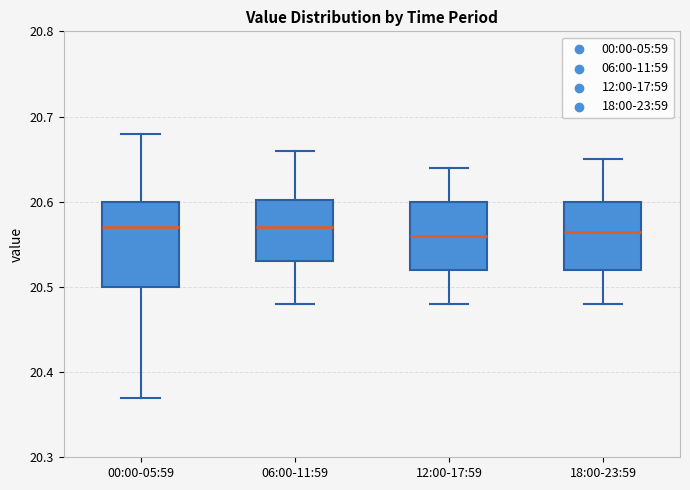

Reading left to right, read every box against the y-axis: the position of its median line, the range the box covers, and the ends of its whiskers. The values are not printed on the chart, so give them approximately, as read against the axis.

00:00-05:59: median 20.57, box 20.50 to 20.60, whiskers 20.37 to 20.68
06:00-11:59: median 20.57, box 20.53 to 20.60, whiskers 20.48 to 20.66
12:00-17:59: median 20.56, box 20.52 to 20.60, whiskers 20.48 to 20.64
18:00-23:59: median 20.57, box 20.52 to 20.60, whiskers 20.48 to 20.65